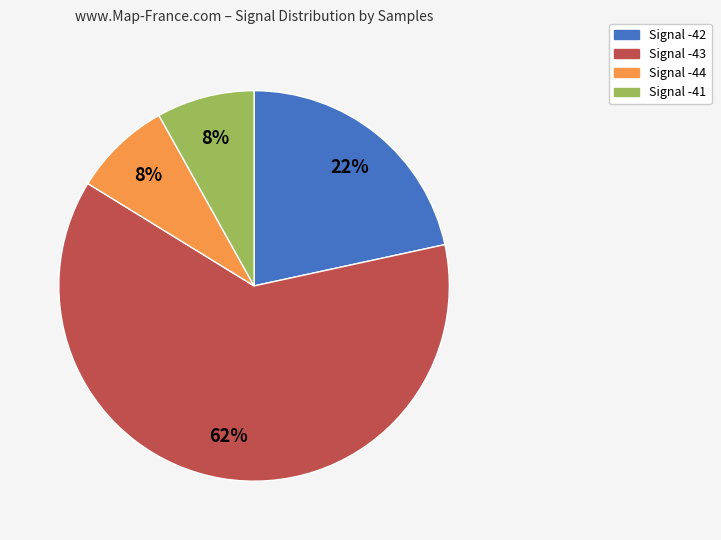

To the nearest percent, what is the combined percentage of Signal -42 and Signal -41?

30%